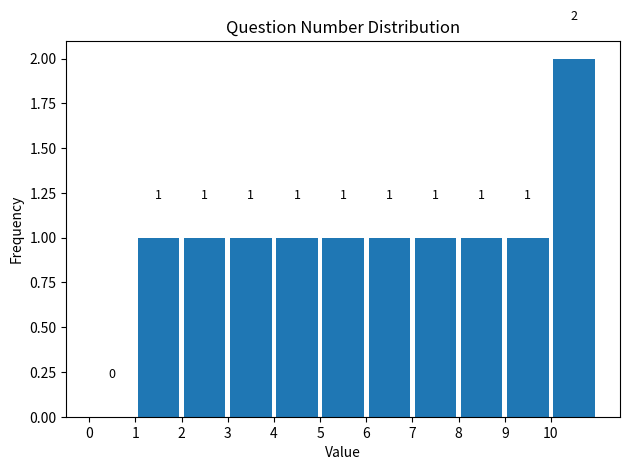

Reading left to right, list every bar in this chart as the range it spans on the x-axis followed by its height.

0 to 1: 0
1 to 2: 1
2 to 3: 1
3 to 4: 1
4 to 5: 1
5 to 6: 1
6 to 7: 1
7 to 8: 1
8 to 9: 1
9 to 10: 1
10 to 11: 2